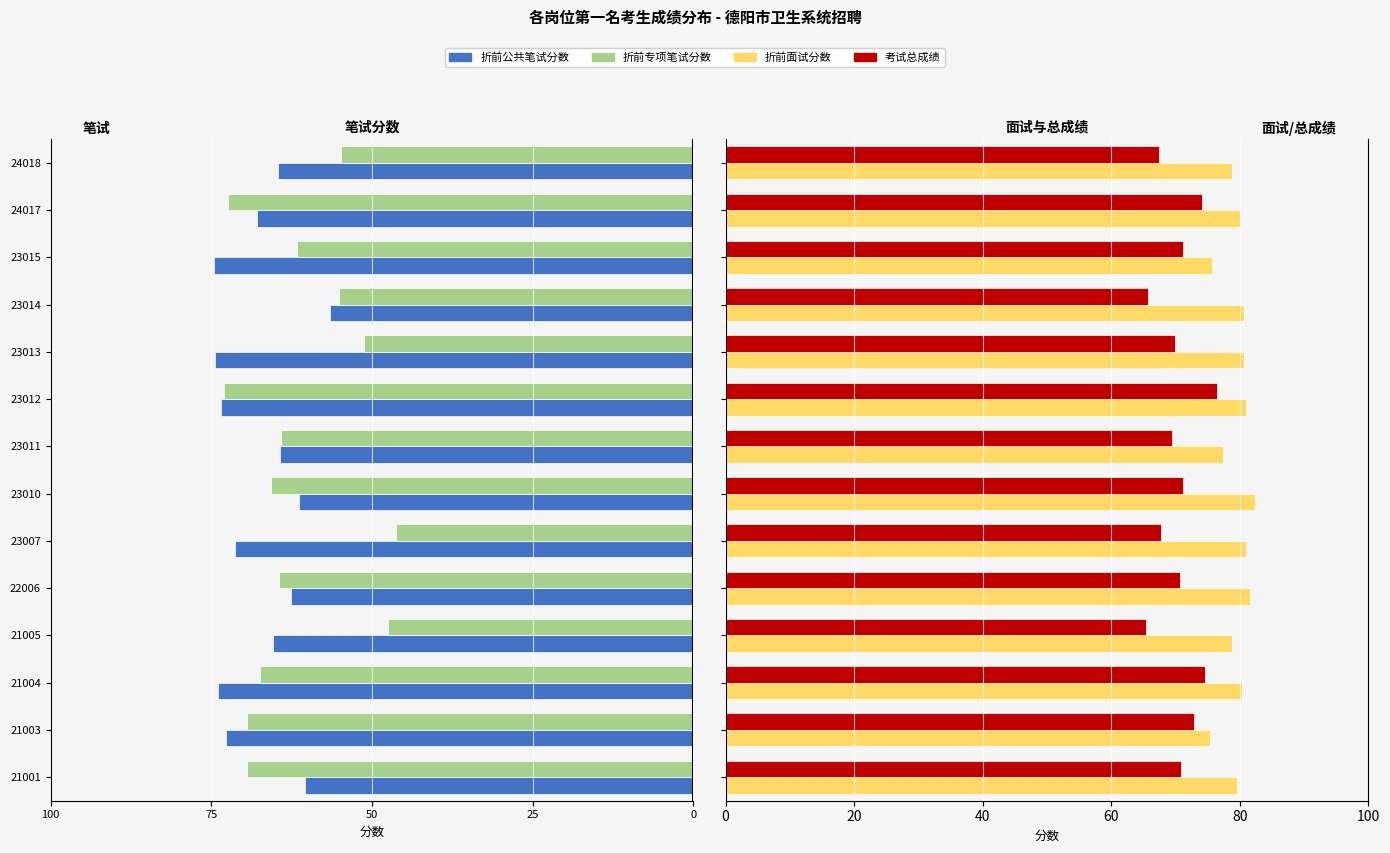

Is the value of 折前公共笔试分数 at 21003 greater than the value of 考试总成绩 at 21003?

No